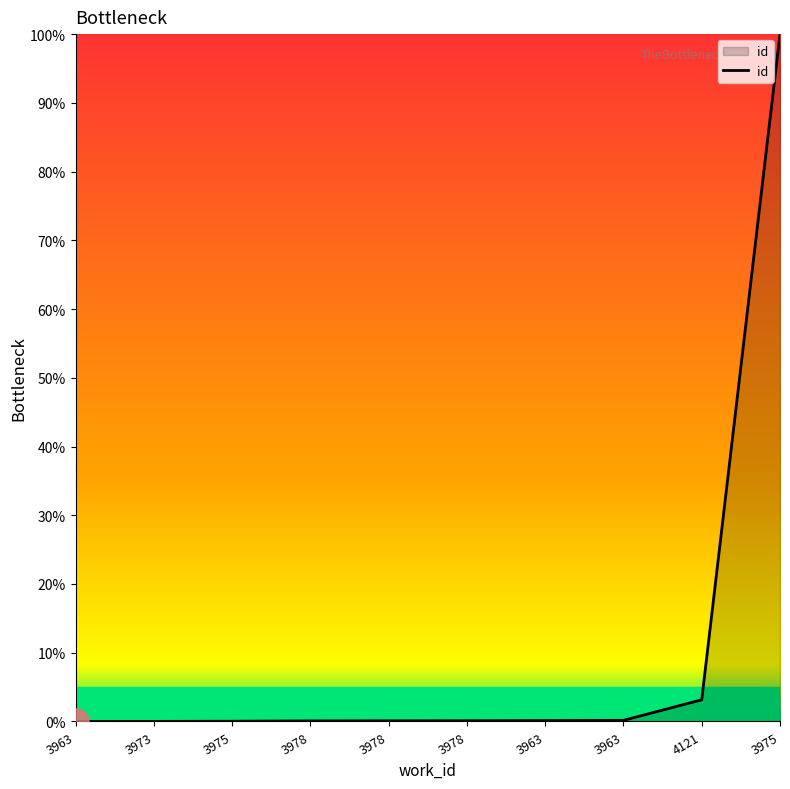

How many lines are shown in the chart?

1